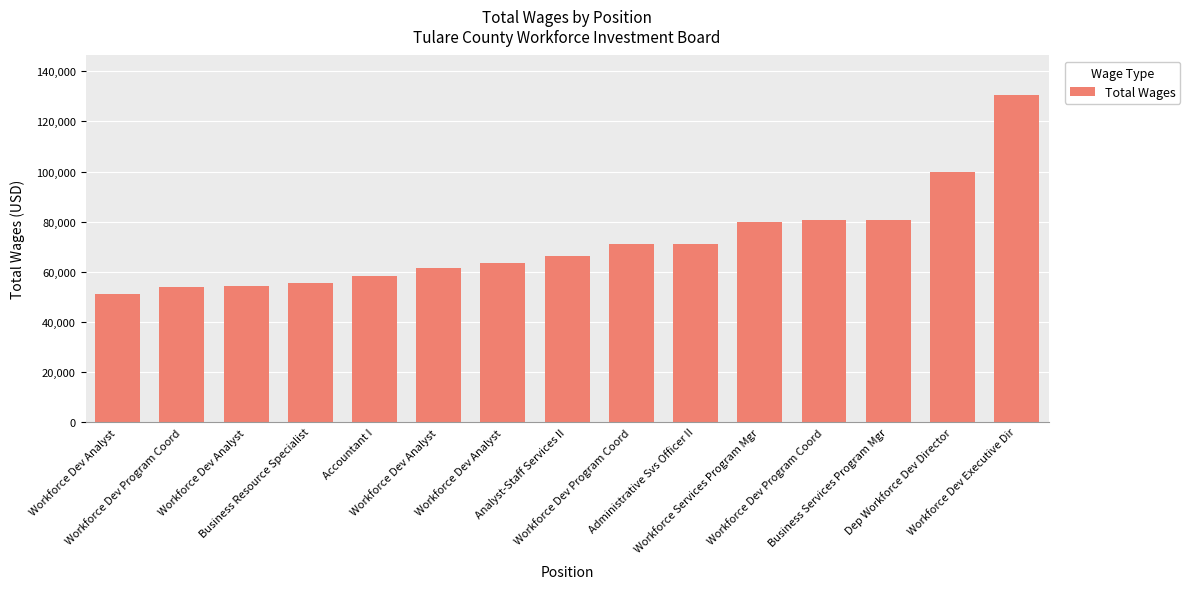

Reading left to right, what are all the values shown in this chart?

Workforce Dev Analyst=50992	Workforce Dev Program Coord=54010	Workforce Dev Analyst=54230	Business Resource Specialist=55360	Accountant I=58411	Workforce Dev Analyst=61448	Workforce Dev Analyst=63376	Analyst-Staff Services II=66423	Workforce Dev Program Coord=71035	Administrative Svs Officer II=71090	Workforce Services Program Mgr=79950	Workforce Dev Program Coord=80466	Business Services Program Mgr=80503	Dep Workforce Dev Director=99925	Workforce Dev Executive Dir=130682